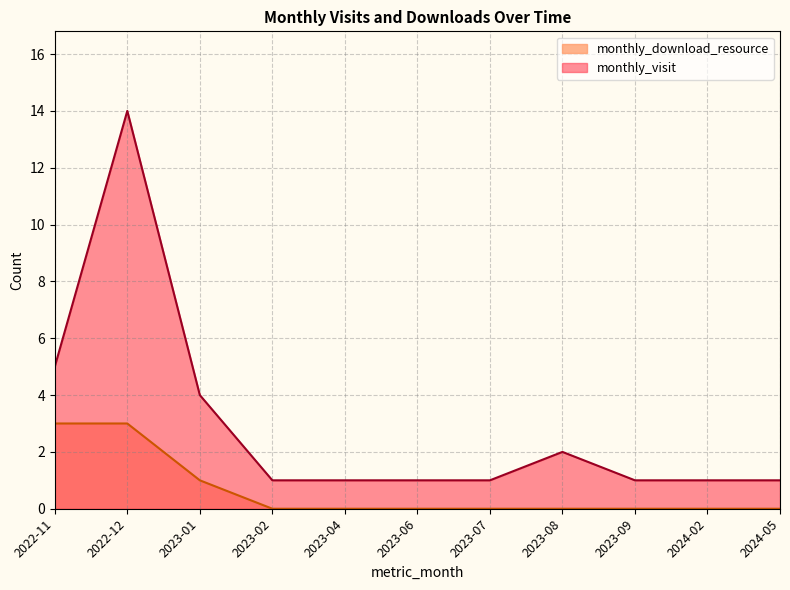

What is the difference between the second highest and second lowest values in the monthly_download_resource series?

3